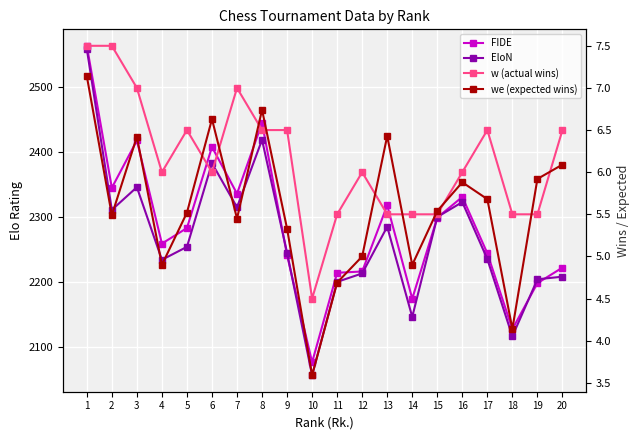

Does the chart display data point markers on the line(s)?

Yes